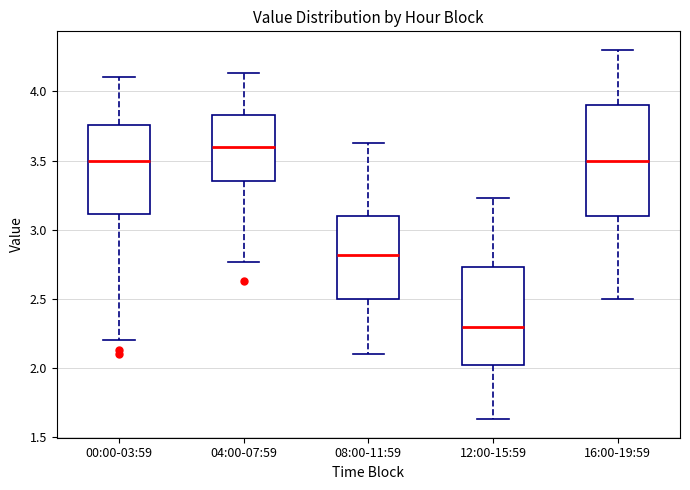

Where is the lower edge of the box for 00:00-03:59 on the y-axis? The values are not printed on the chart, so give them approximately, as read against the axis.

3.10